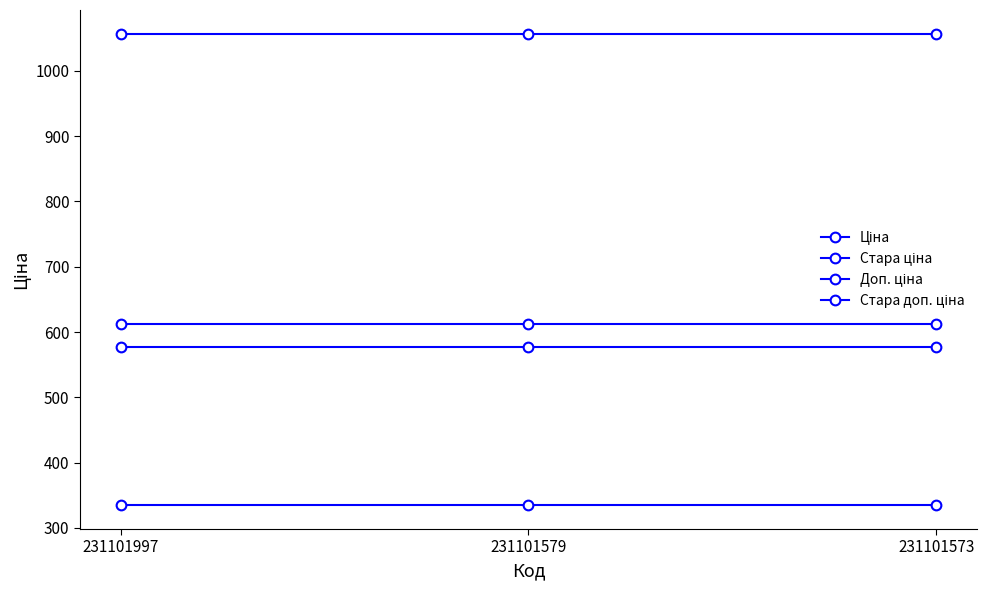

What is the value of the Доп. ціна point at the 2nd from the left?

613.0